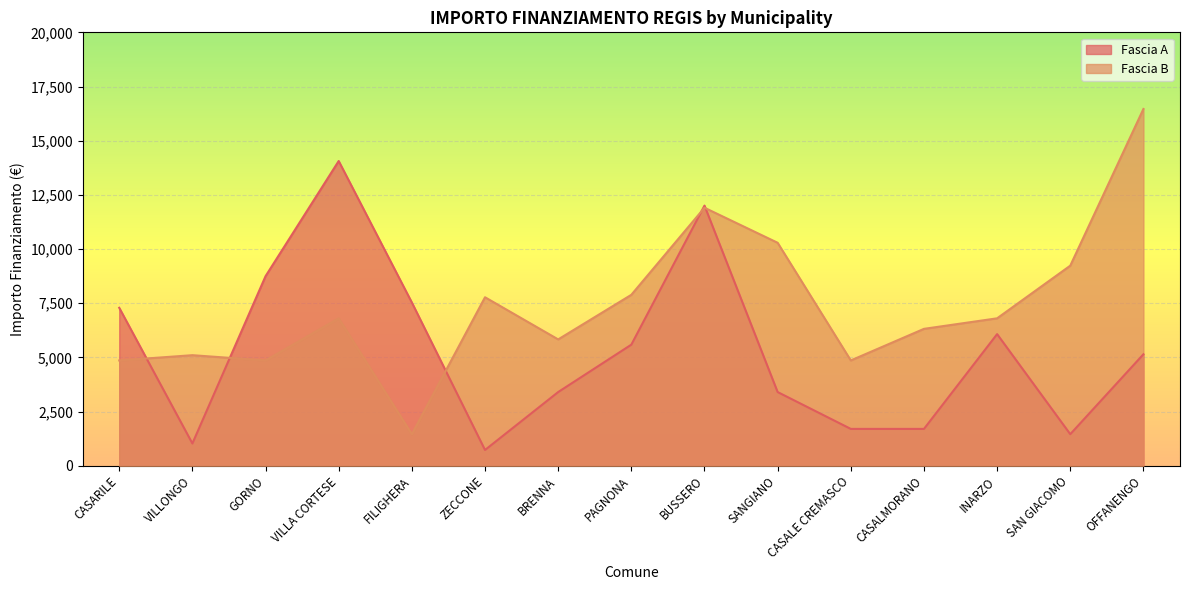

Which category has the highest value in the Fascia A series?

VILLA CORTESE